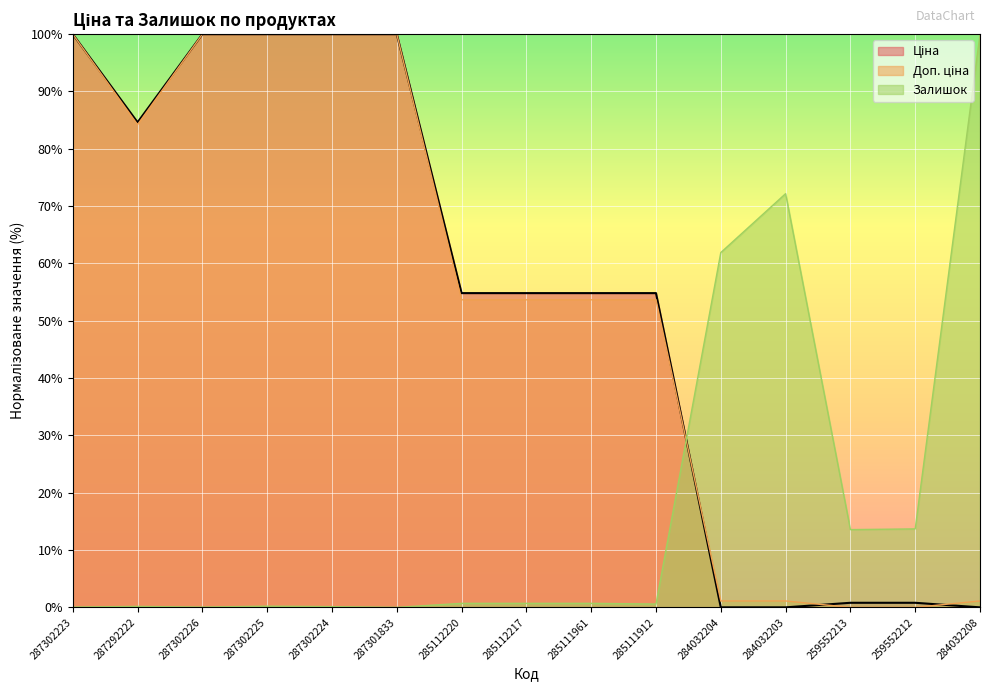

Which has a higher value, 284032208 or 285112220?

285112220